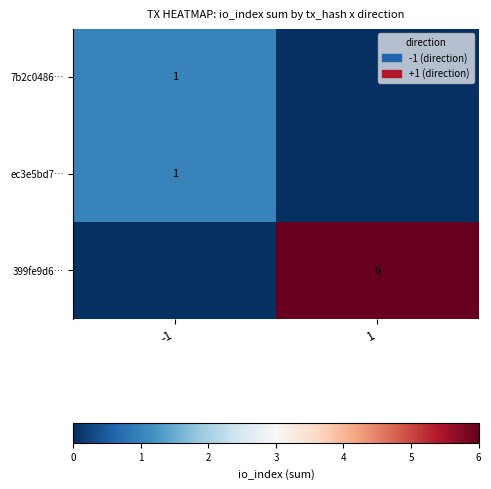

The value of ec3e5bd7… at -1 is 1. True or false?

True